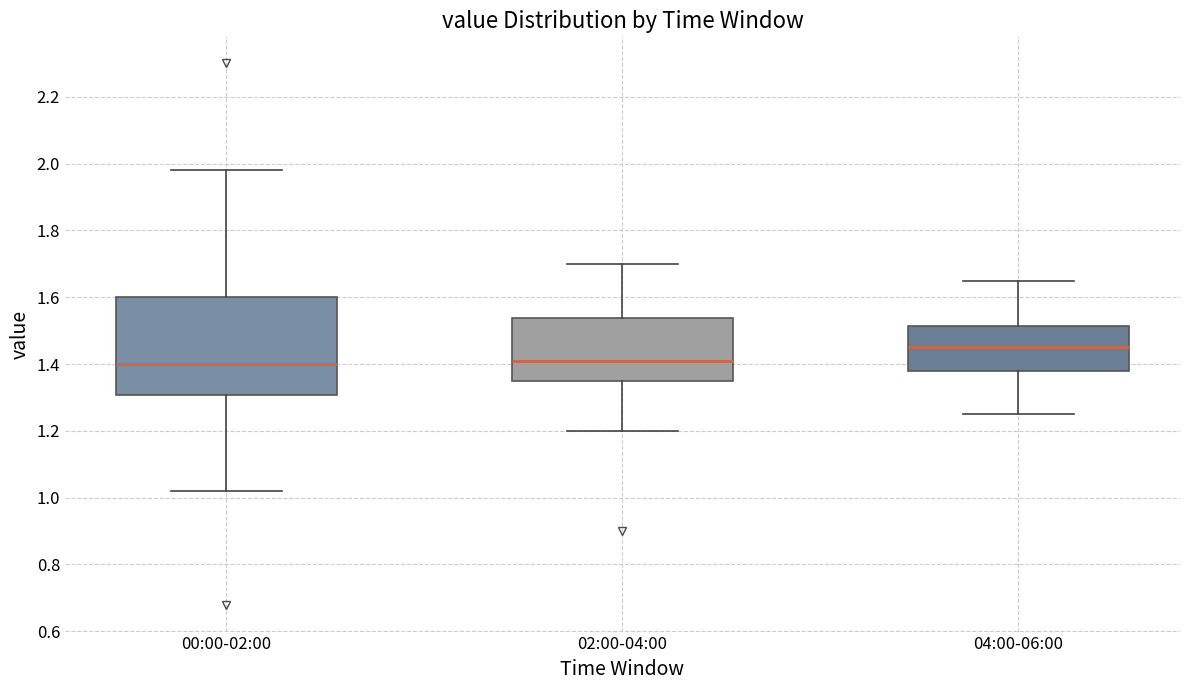

Where is the upper edge of the box for 02:00-04:00 on the y-axis? The values are not printed on the chart, so give them approximately, as read against the axis.

1.54